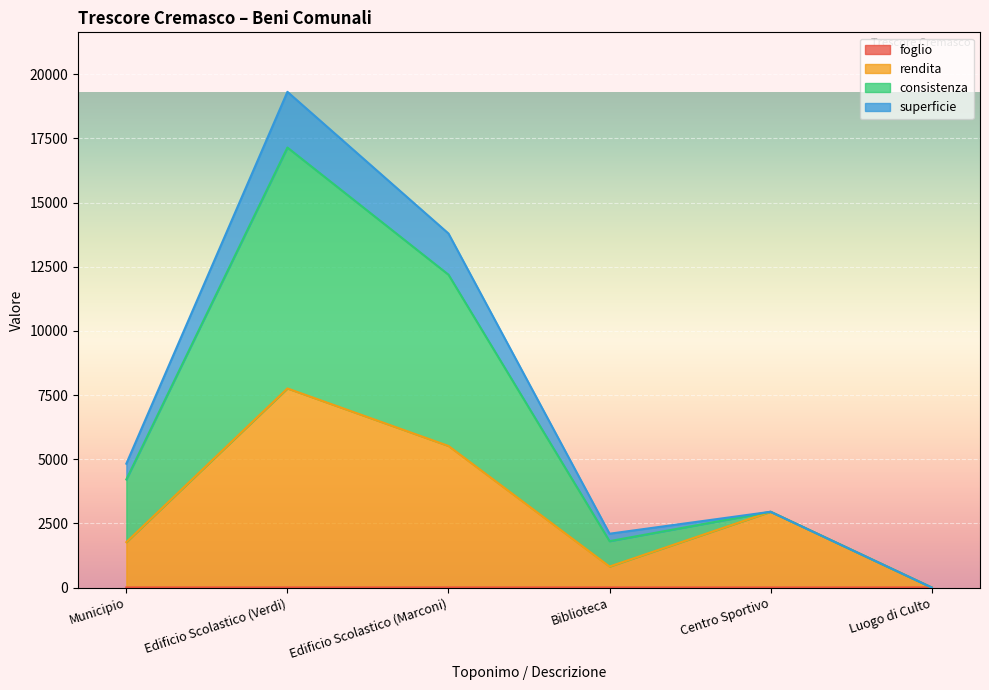

At which category is the sum across all series the highest?

Edificio Scolastico (Verdi)